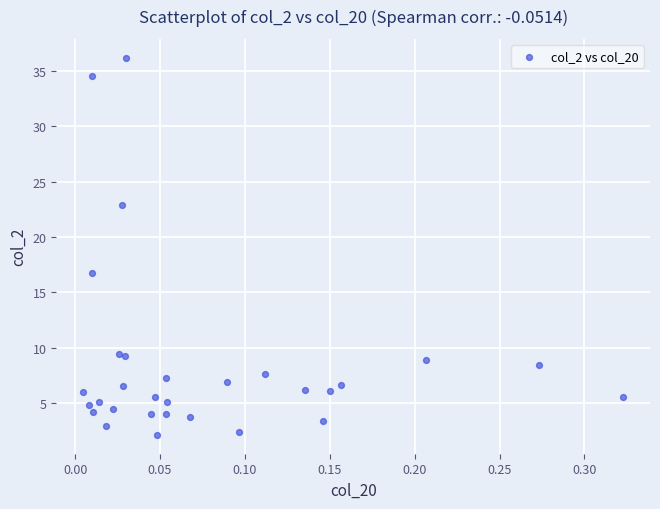

What is the range of X values (max minus min)?

0.3